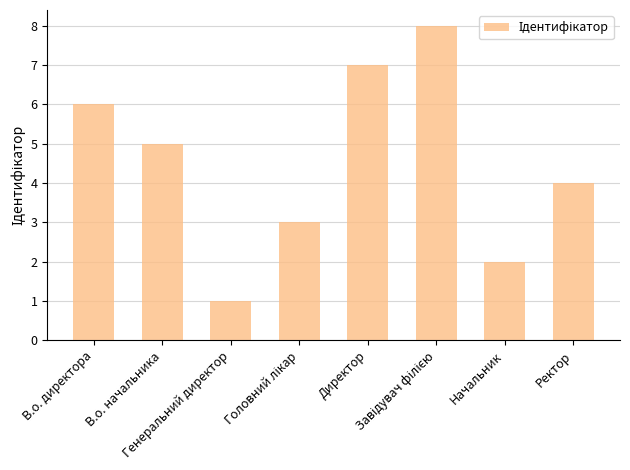

What is the sum of the values at В.о. директора and Генеральний директор?

7